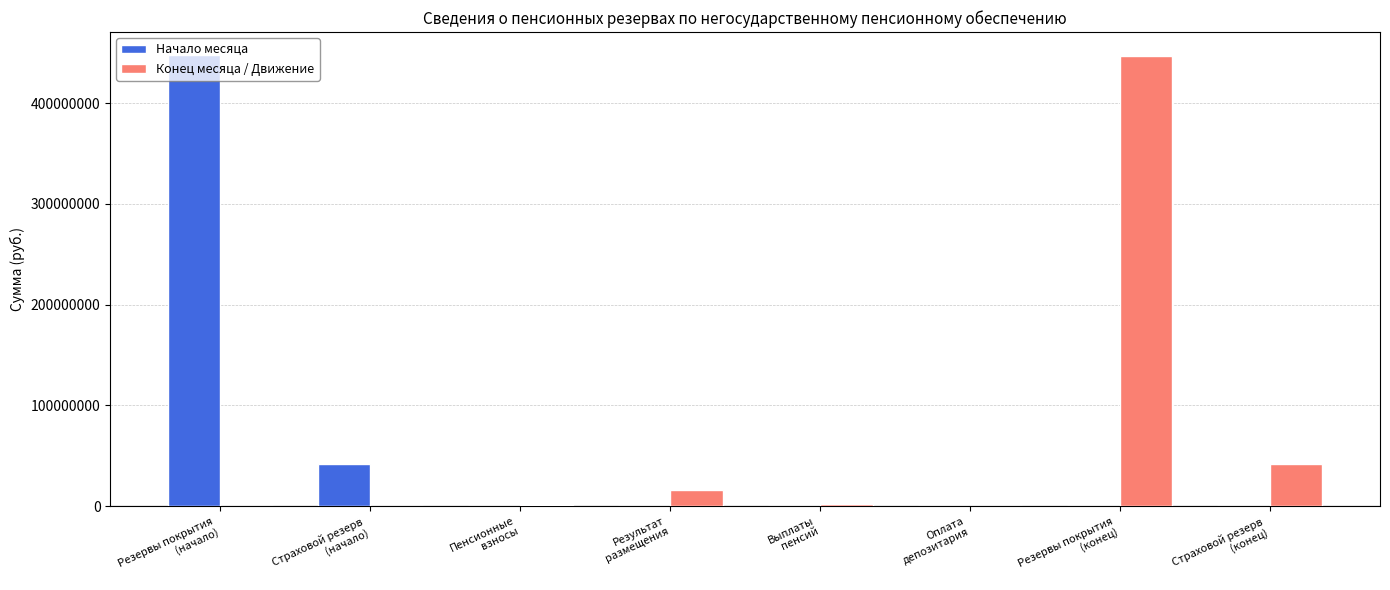

Are the bars horizontal?

No